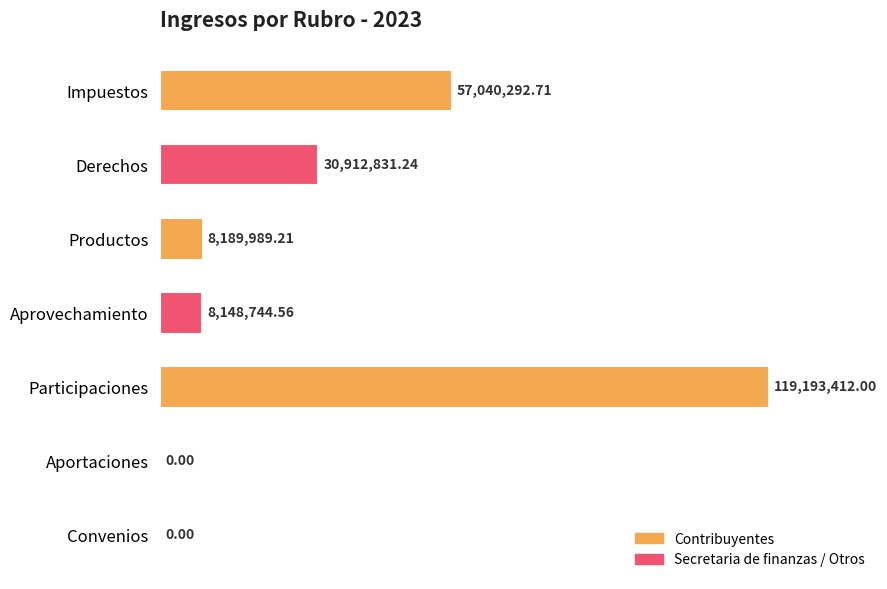

Are the bars horizontal?

Yes